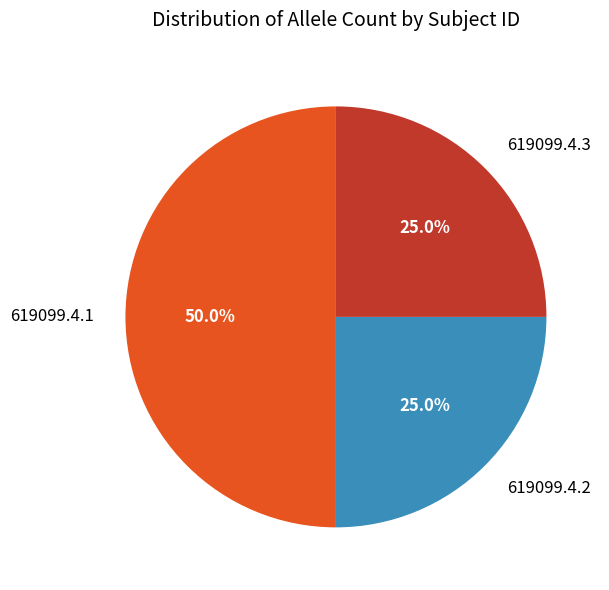

To the nearest percent, what portion does 619099.4.3 represent?

25%